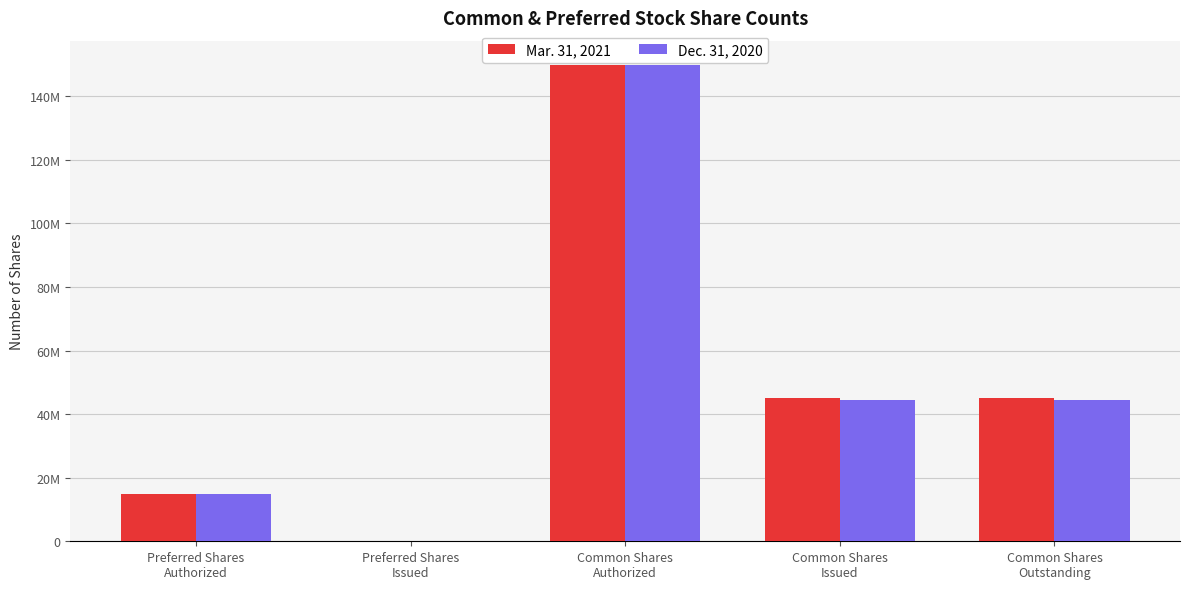

Reading left to right, transcribe all the data shown in this chart.

Mar. 31, 2021: 15000000	0	150000000	45205000	45205000
Dec. 31, 2020: 15000000	0	150000000	44441000	44441000